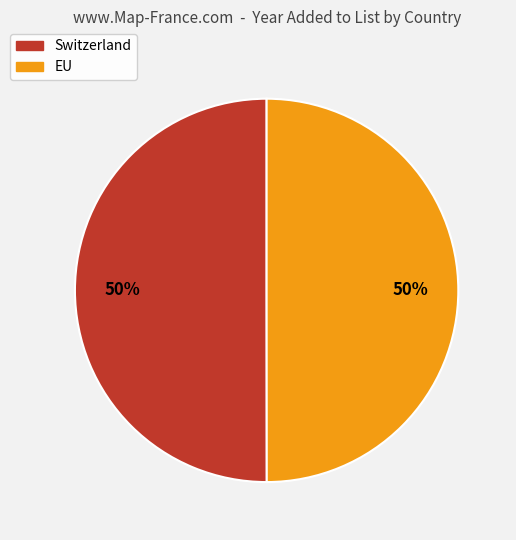

How many slices are in this pie chart?

2